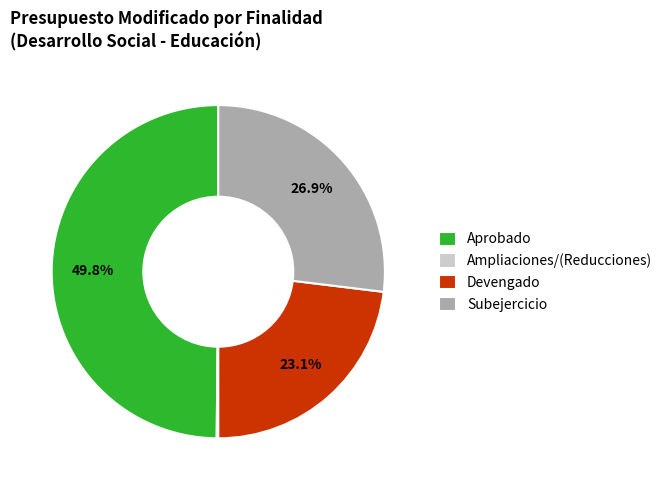

To the nearest percent, what is the difference between the largest and smallest slice percentages?

50%